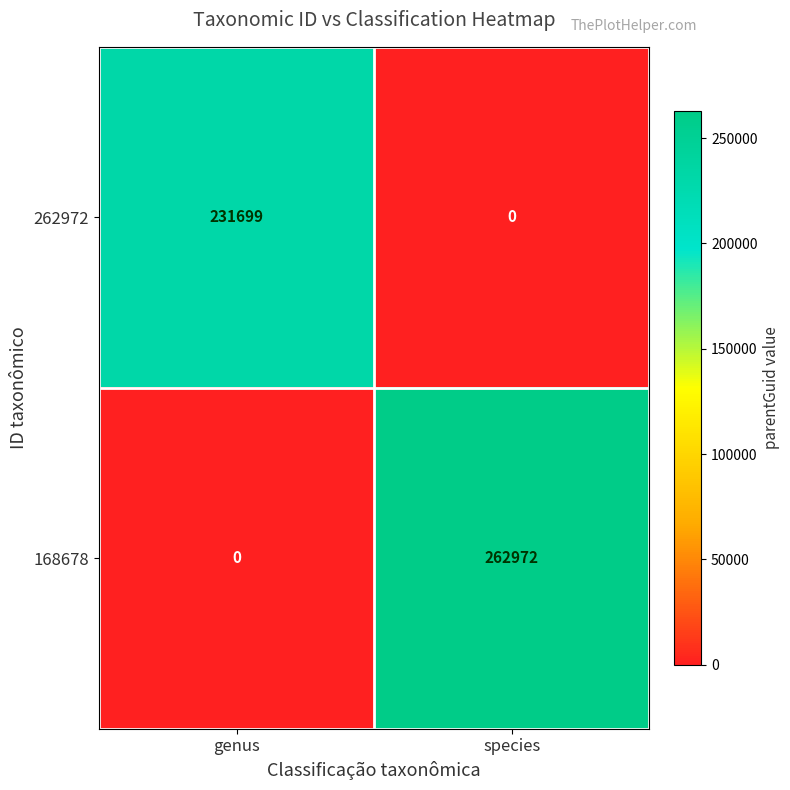

How many distinct data groups are displayed?

2